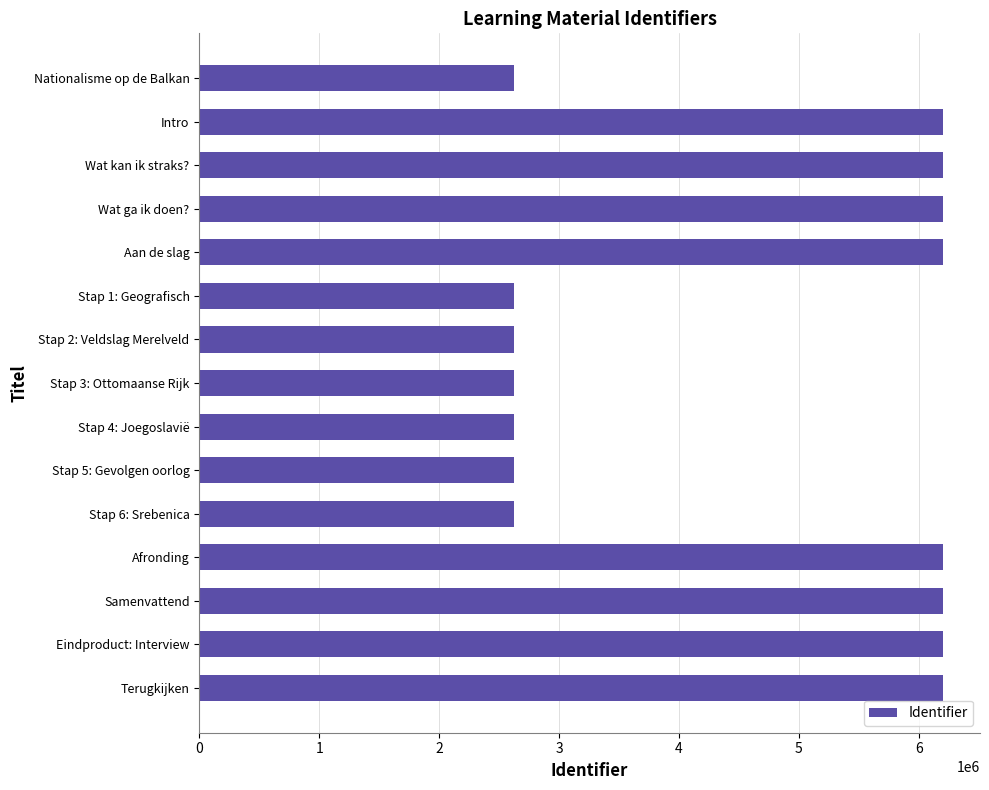

The value at Wat ga ik doen? is 6201488. True or false?

True